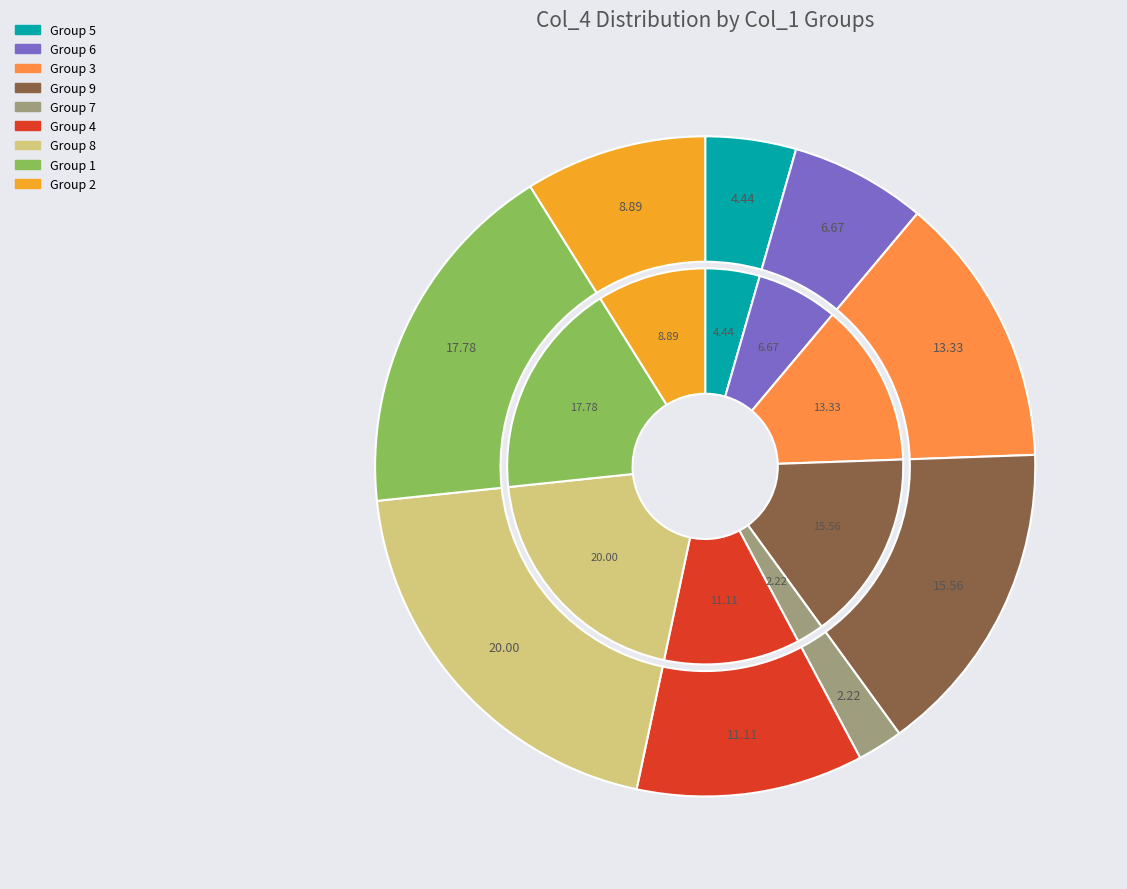

Combined, what portion of the pie is 7 and 6?

8.9%